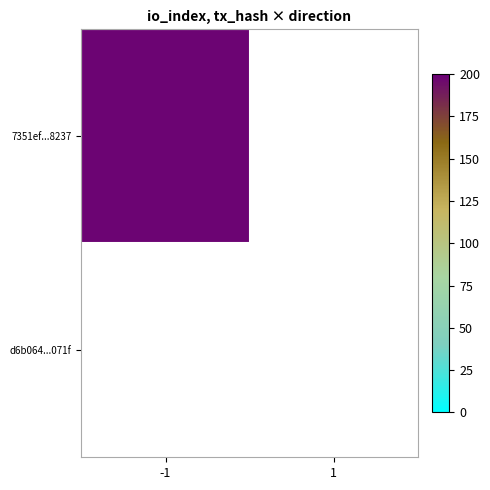

Which series has the largest total across all categories?

7351ef375544c29532ac4087be8406842ca8237